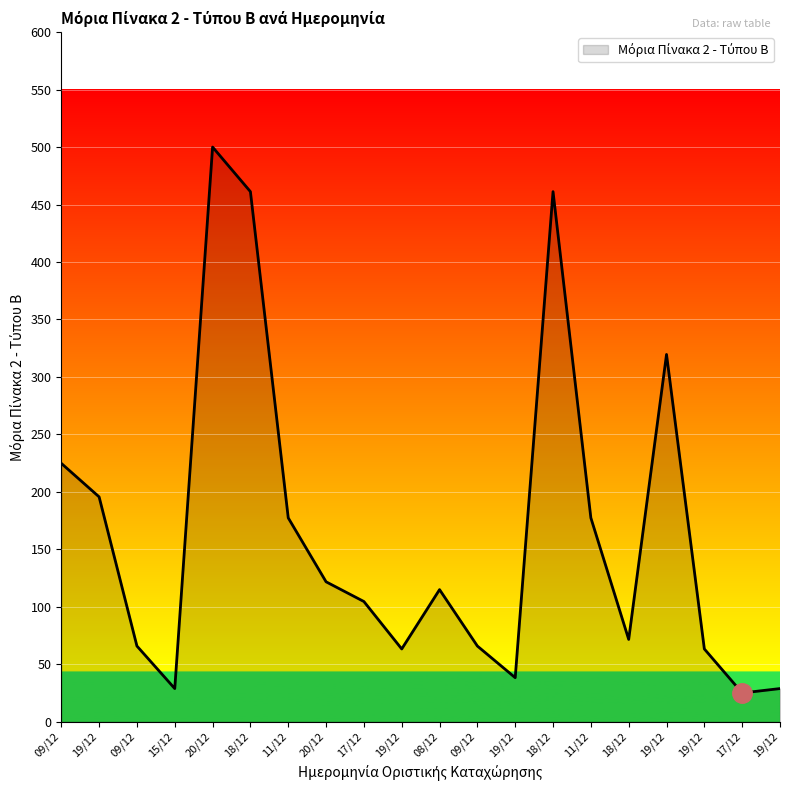

How many distinct data groups are displayed?

1